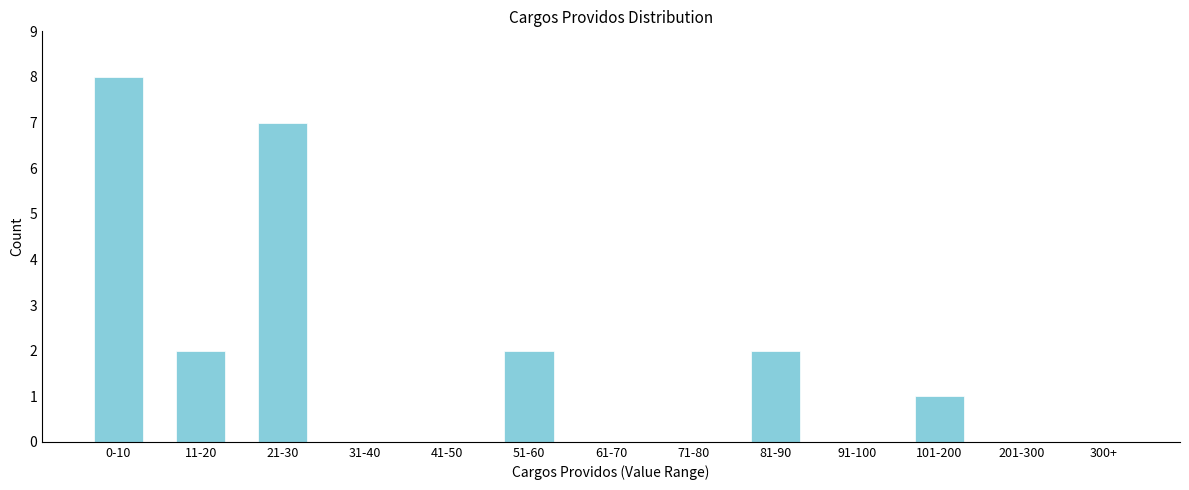

Reading left to right, transcribe all the data shown in this chart.

0-10=8	11-20=2	21-30=7	31-40=0	41-50=0	51-60=2	61-70=0	71-80=0	81-90=2	91-100=0	101-200=1	201-300=0	300+=0